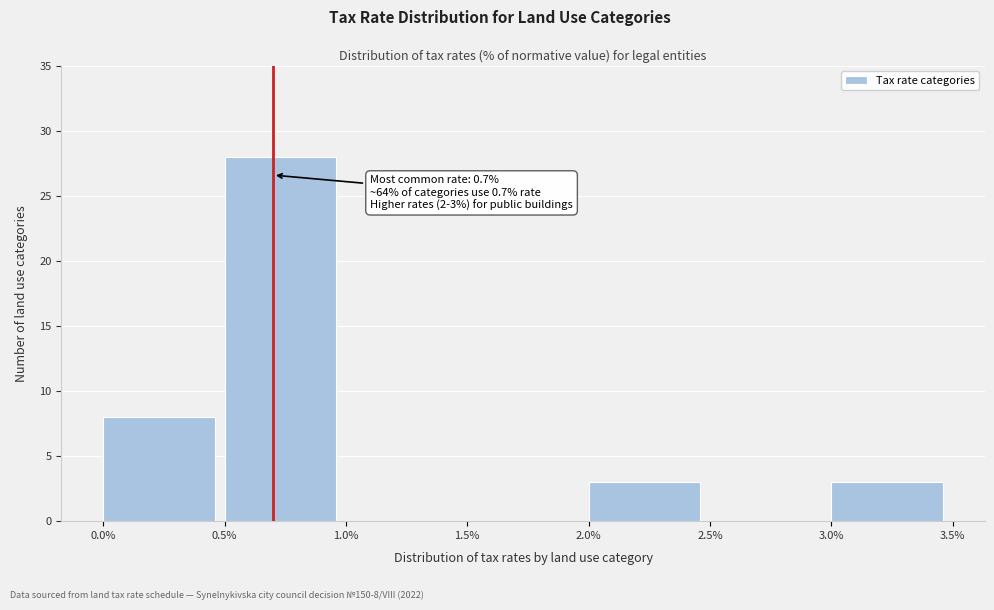

Which range on the x-axis has the tallest bar?

0.5% to 1.0%